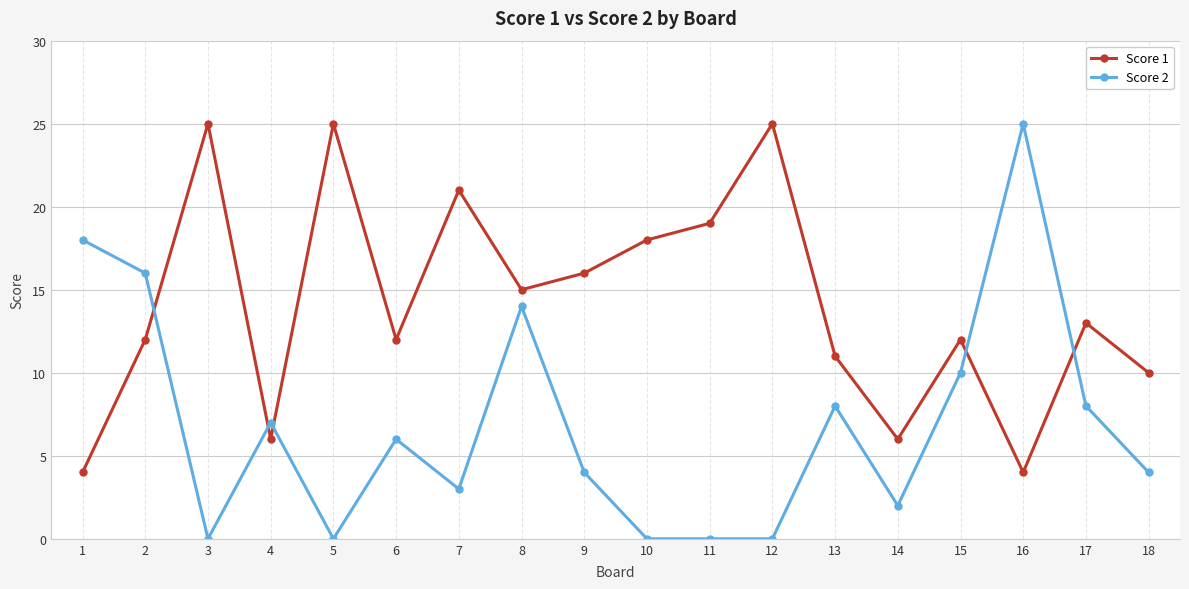

What is the difference between the Score 2 values at 4 and 7?

4